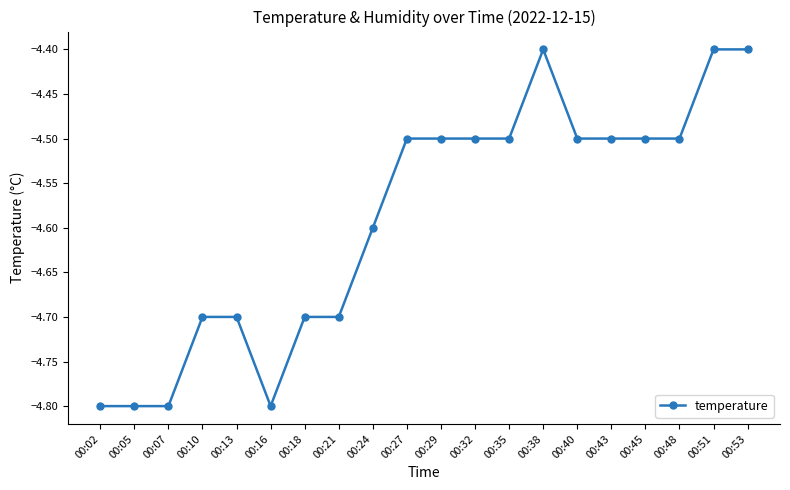

Count the number of categories in the chart.

20